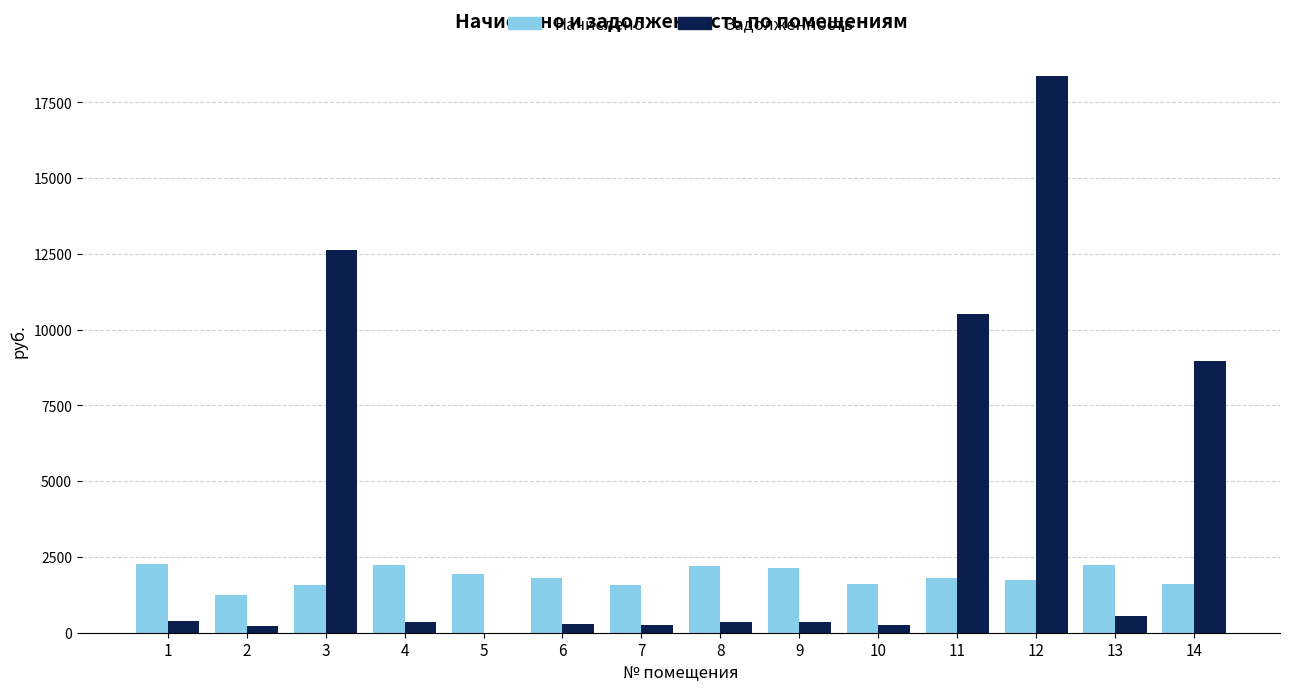

At which label does Задолженность reach its peak?

12